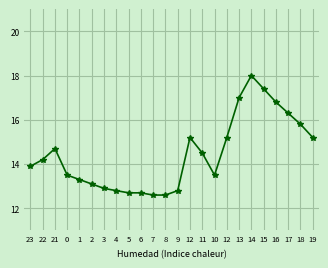

List the labels in order of value, largest first.

14, 15, 13, 16, 17, 18, 12, 12, 19, 21, 11, 22, 23, 0, 10, 1, 2, 3, 4, 9, 5, 6, 7, 8